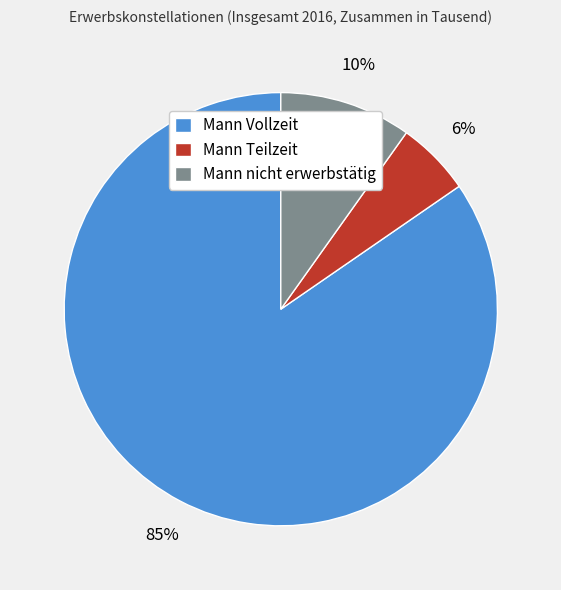

Is Mann Vollzeit the majority of the pie?

Yes